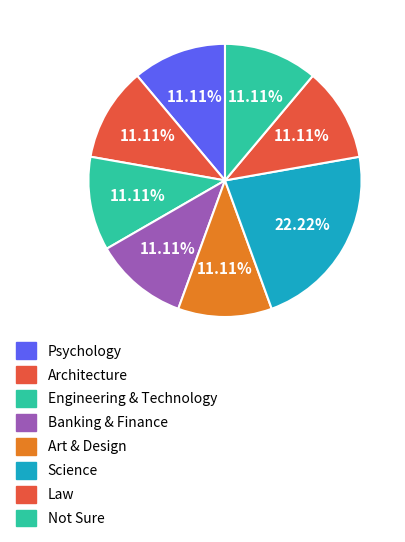

Is there a majority slice in this chart?

No